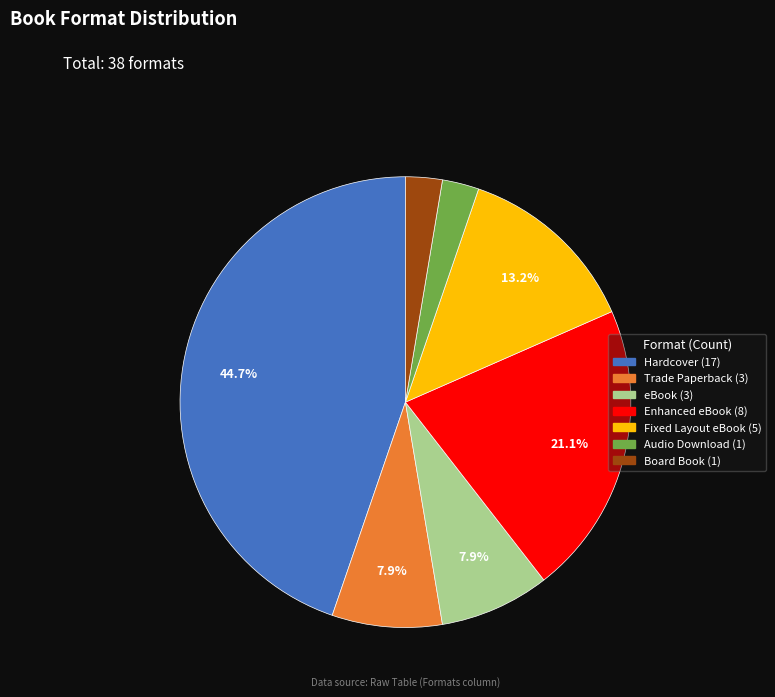

Count the number of slices in the pie.

7